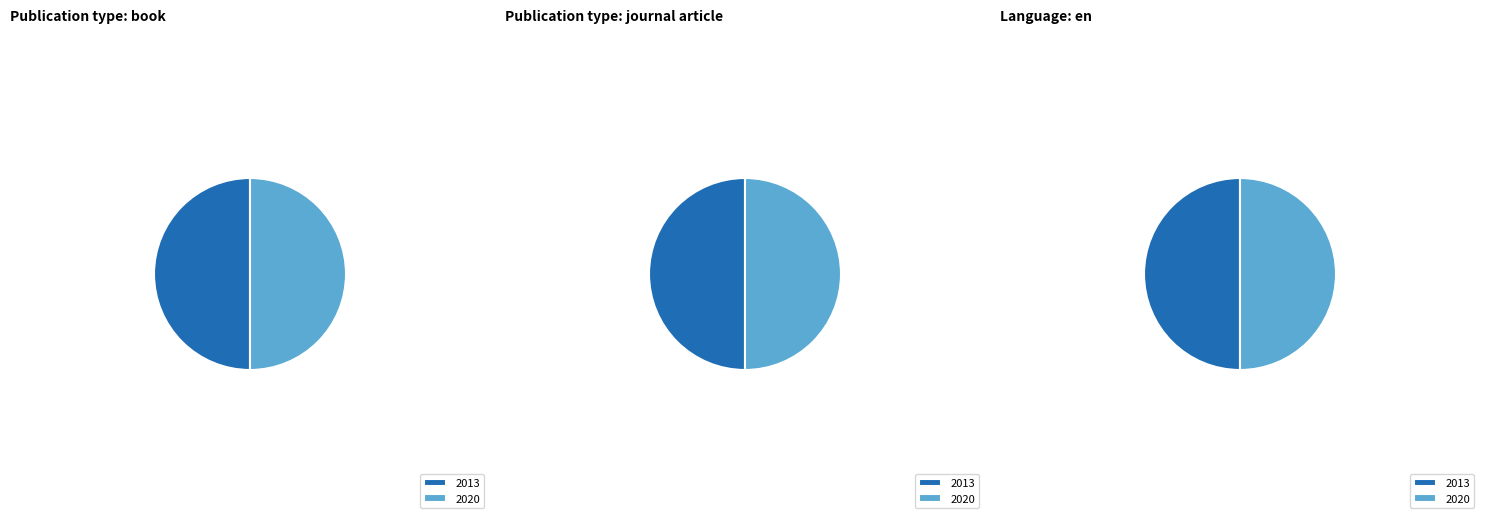

Which category has the smallest portion of the pie?

2013